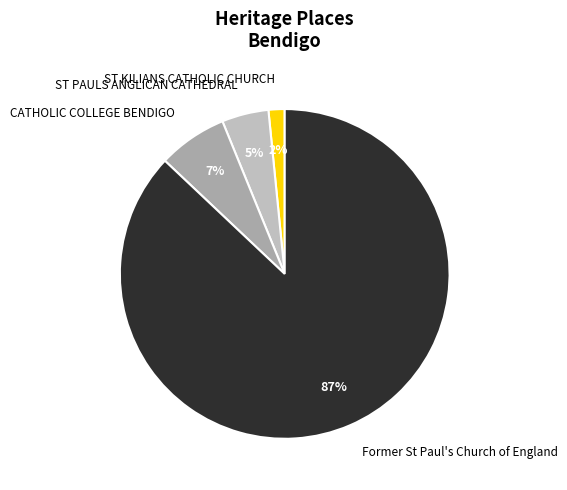

To the nearest percent, what is the average slice percentage?

25%